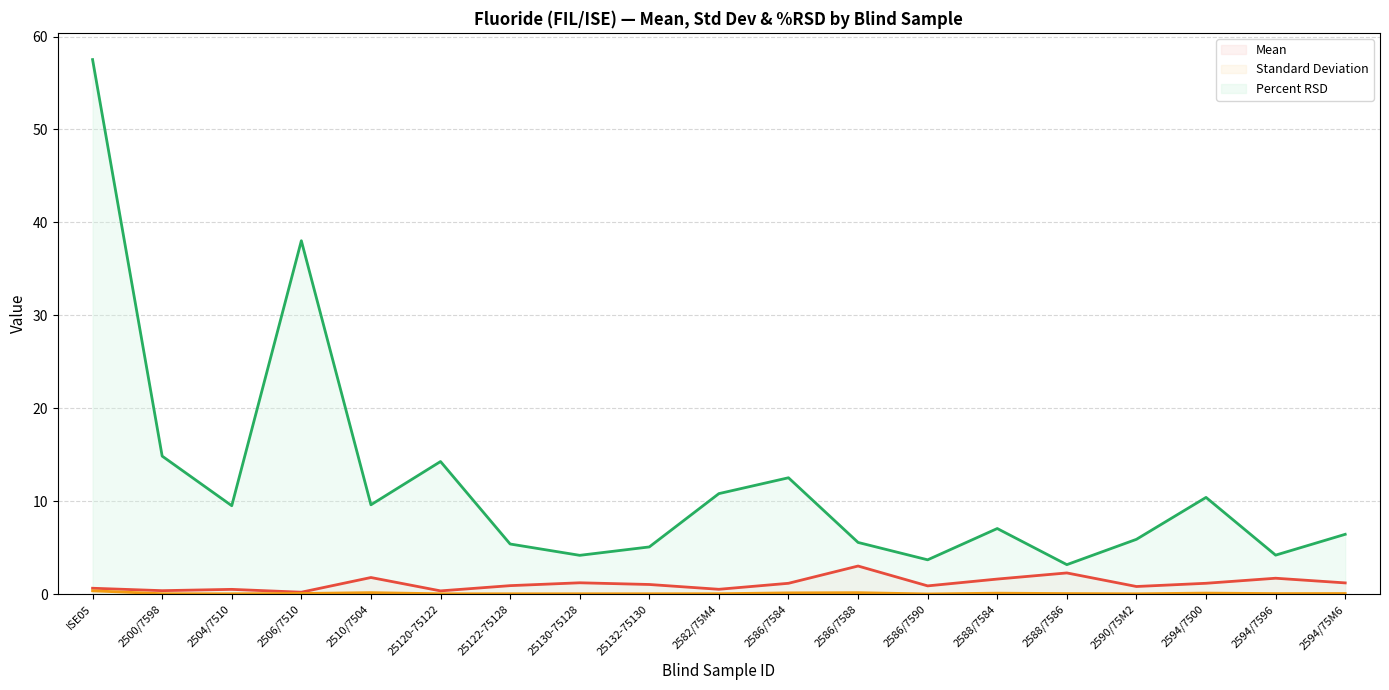

True or false: Standard Deviation (line) and Percent RSD (line) cross at least once.

False